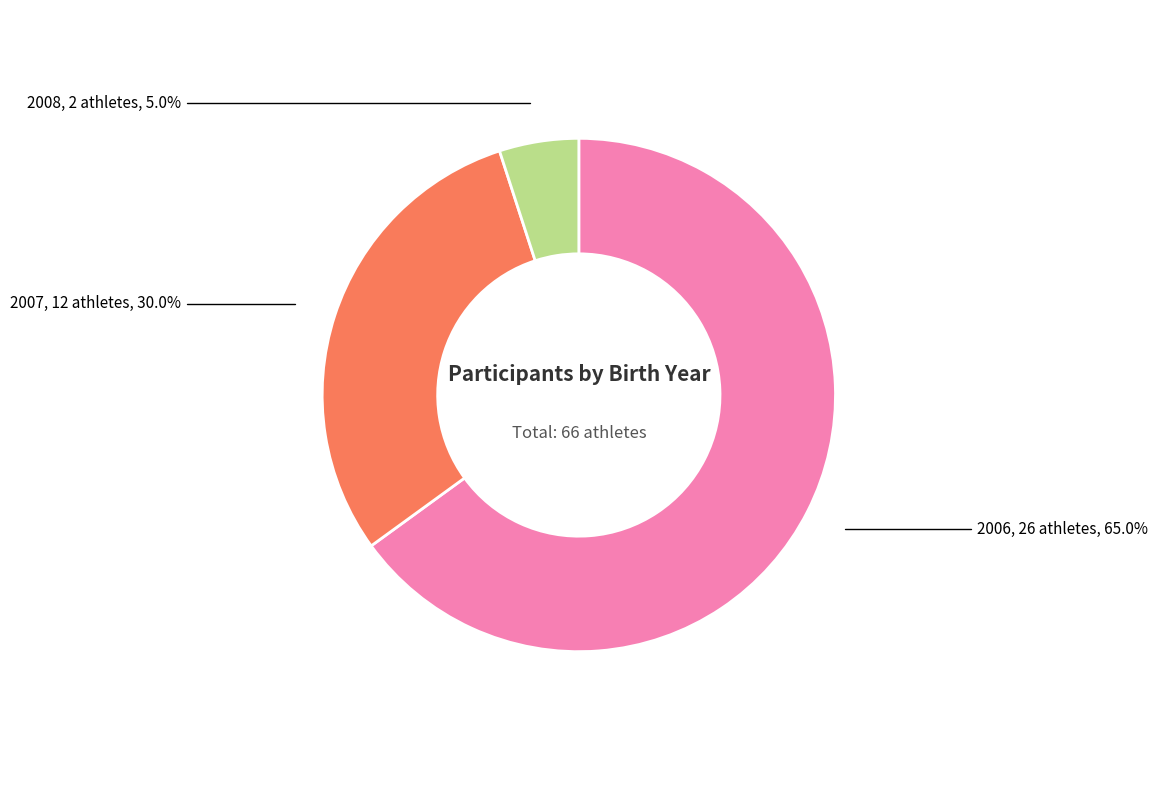

Is there any slice that represents more than half of the pie?

Yes